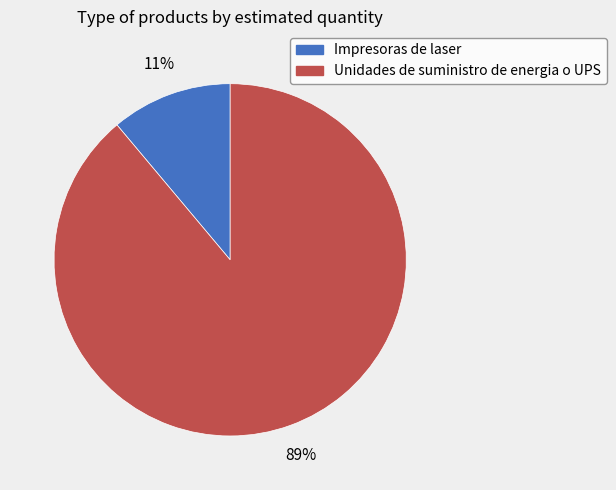

Count the number of slices in the pie.

2